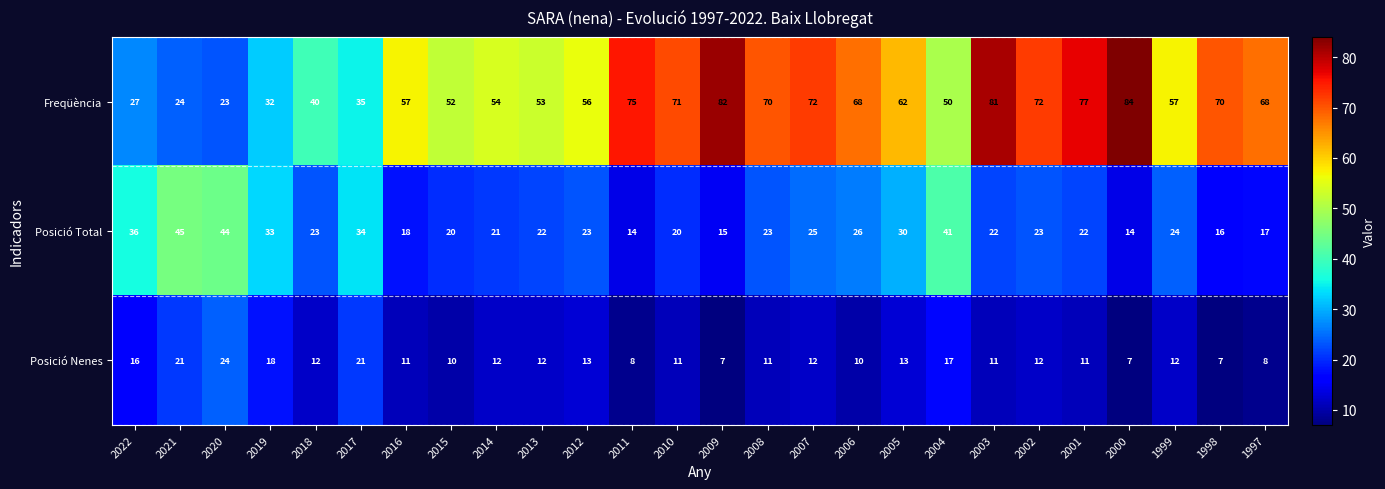

How many data points in Posició Nenes are less than 12?

12